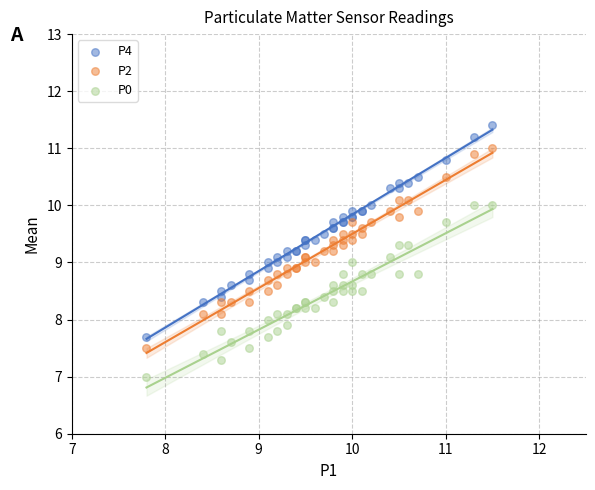

What are all the series names shown in the legend?

P4, P2, P0